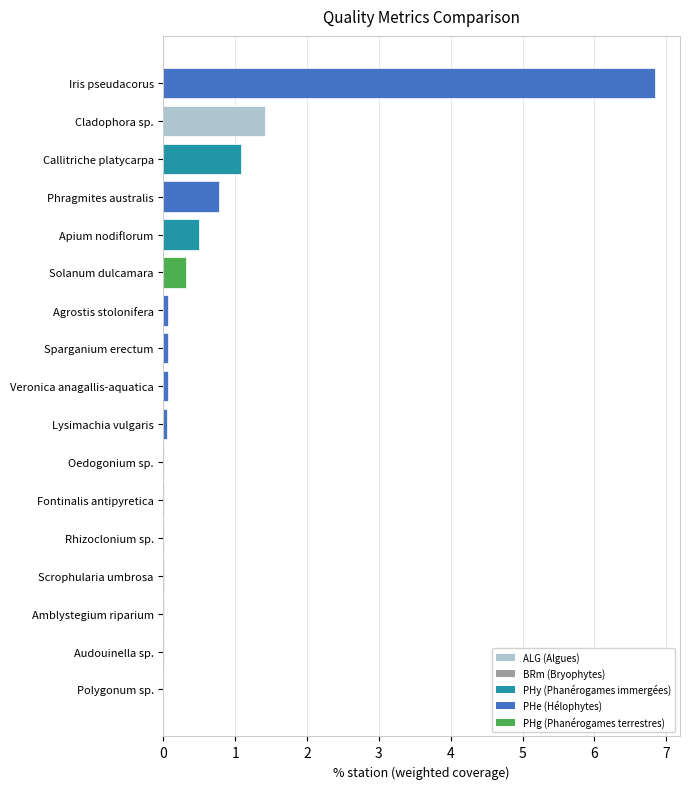

How many categories are shown in the chart?

17